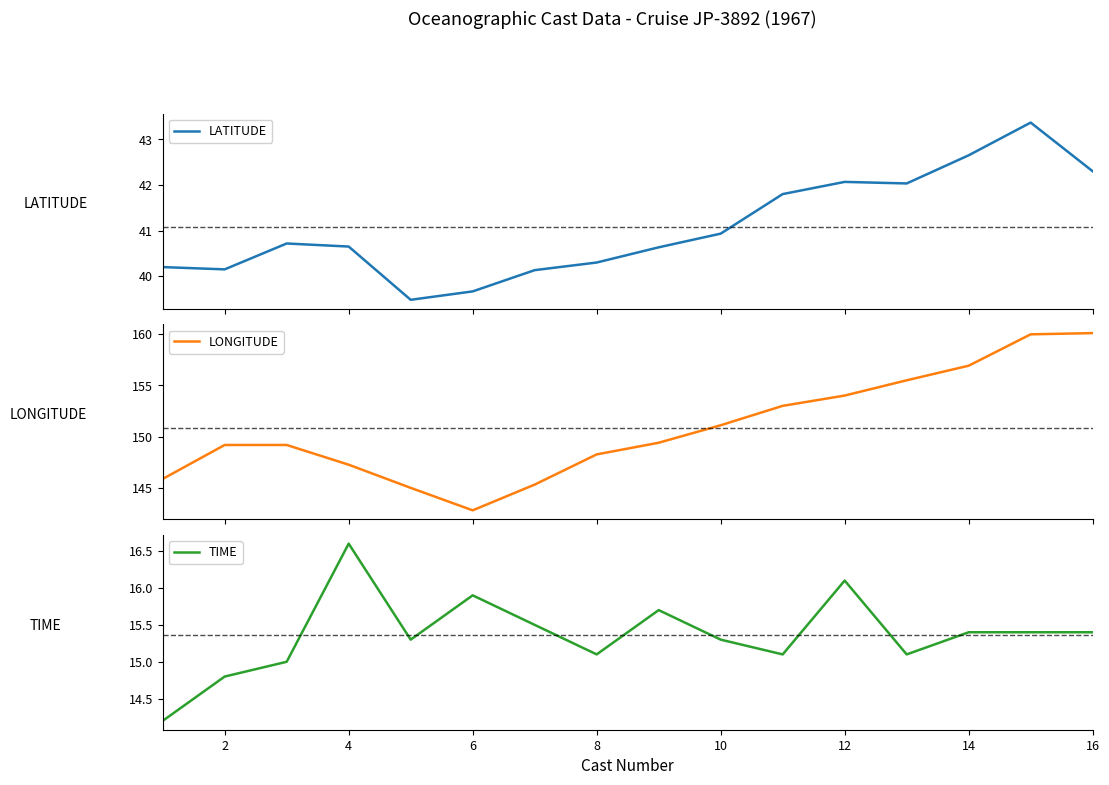

What is the highest value of the LATITUDE series?

43.4